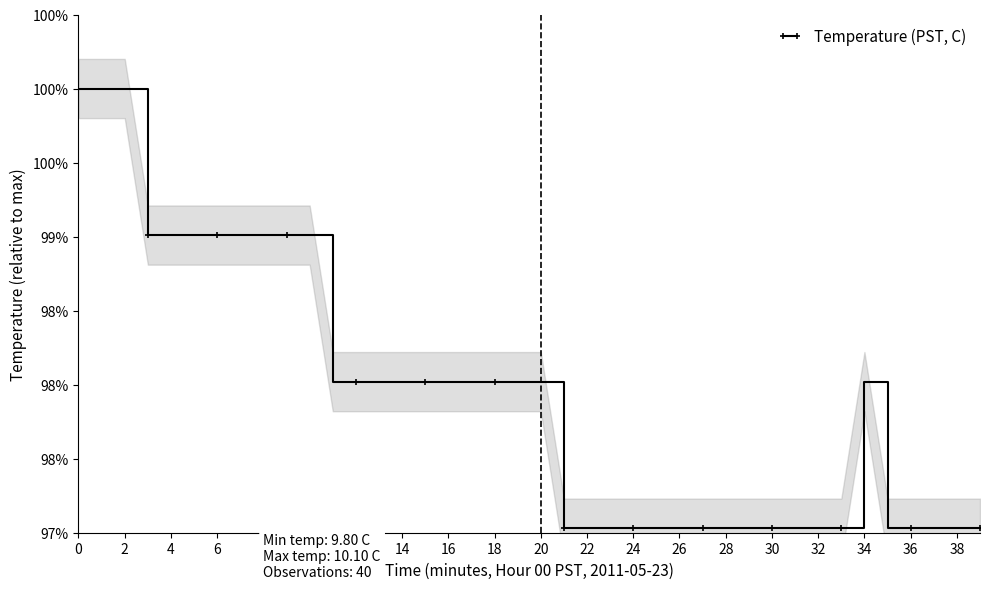

The chart shows a value of 1.0 at 20. True or false?

True